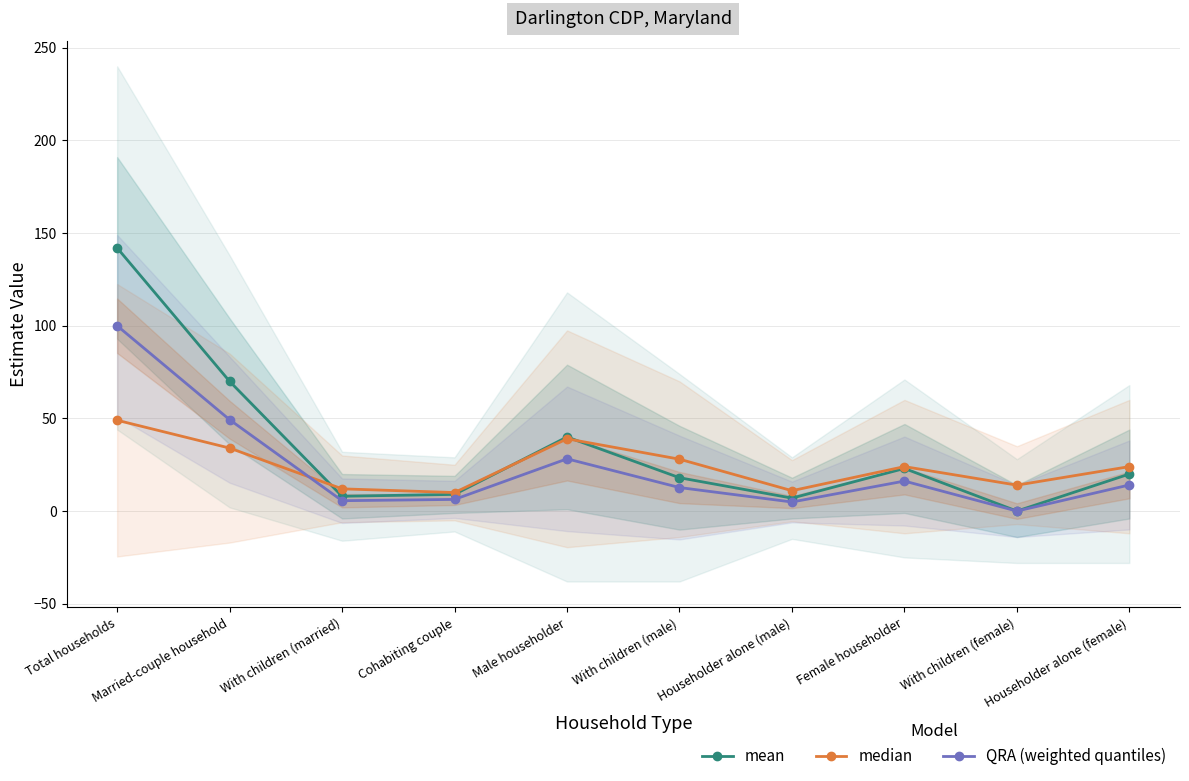

How many times do median and mean cross each other?

3